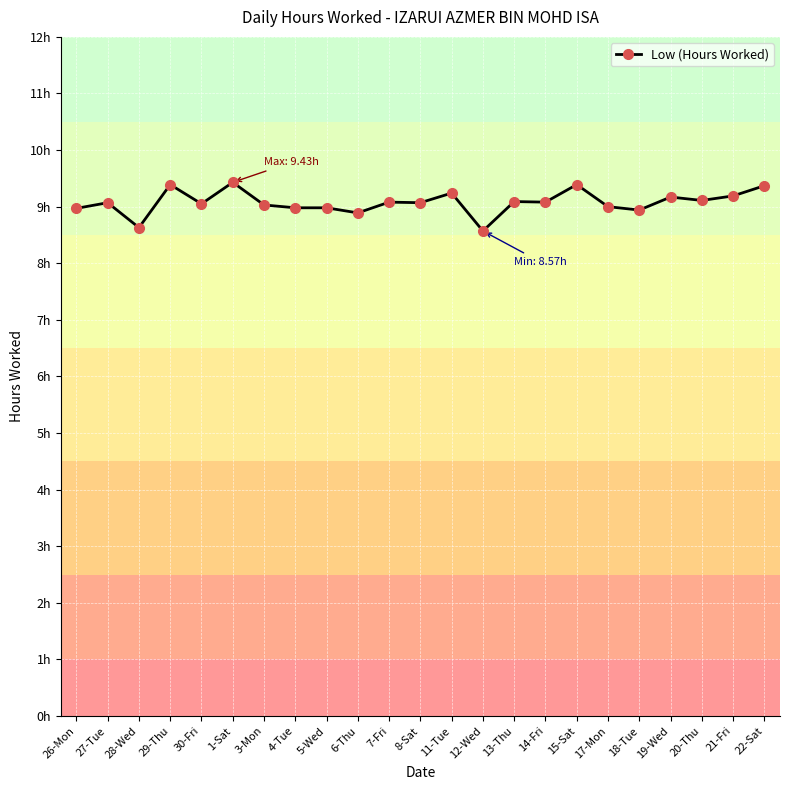

Between 5-Wed and 18-Tue, which is larger?

5-Wed